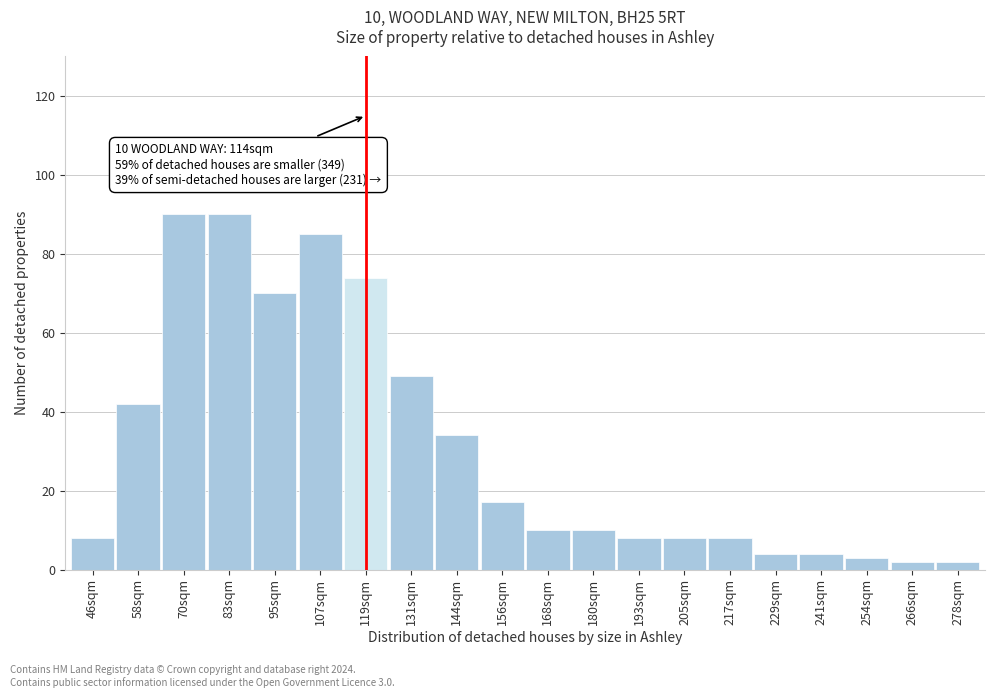

Reading right to left, list all the values displayed in this chart.

2	2	3	4	4	8	8	8	10	10	17	34	49	74	85	70	90	90	42	8